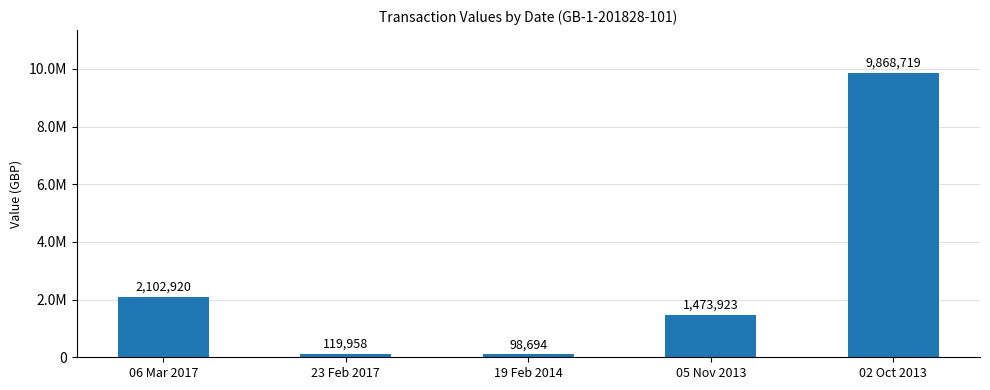

Reading right to left, extract all data points from this chart.

9868719	1473923	98694	119958	2102920